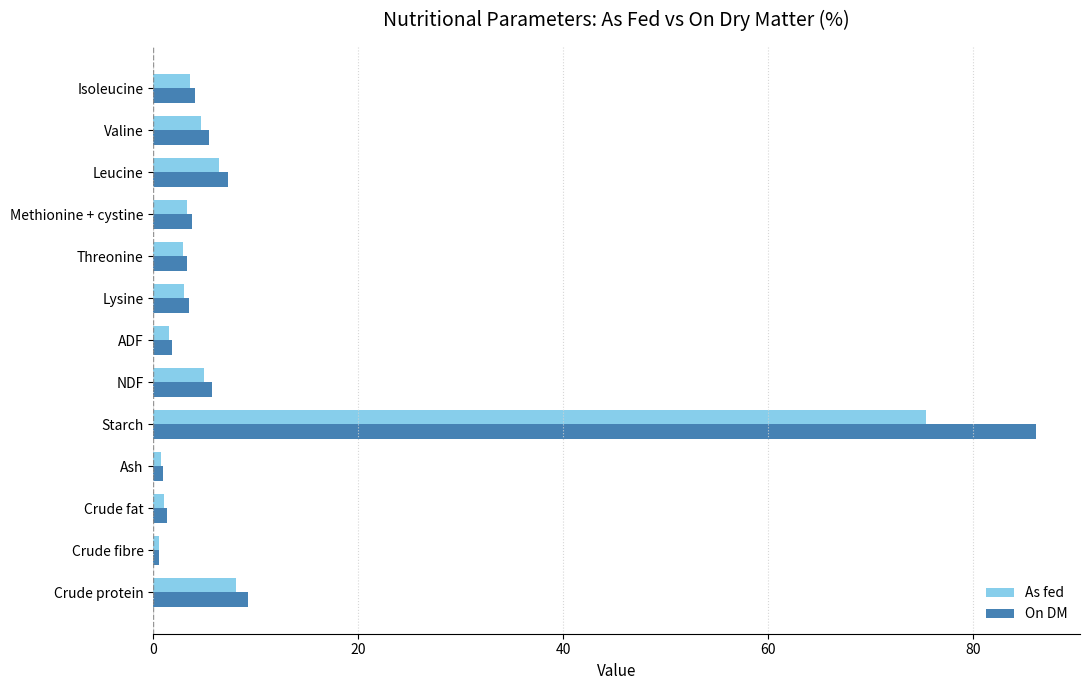

What is the sum of all As fed values?

116.4